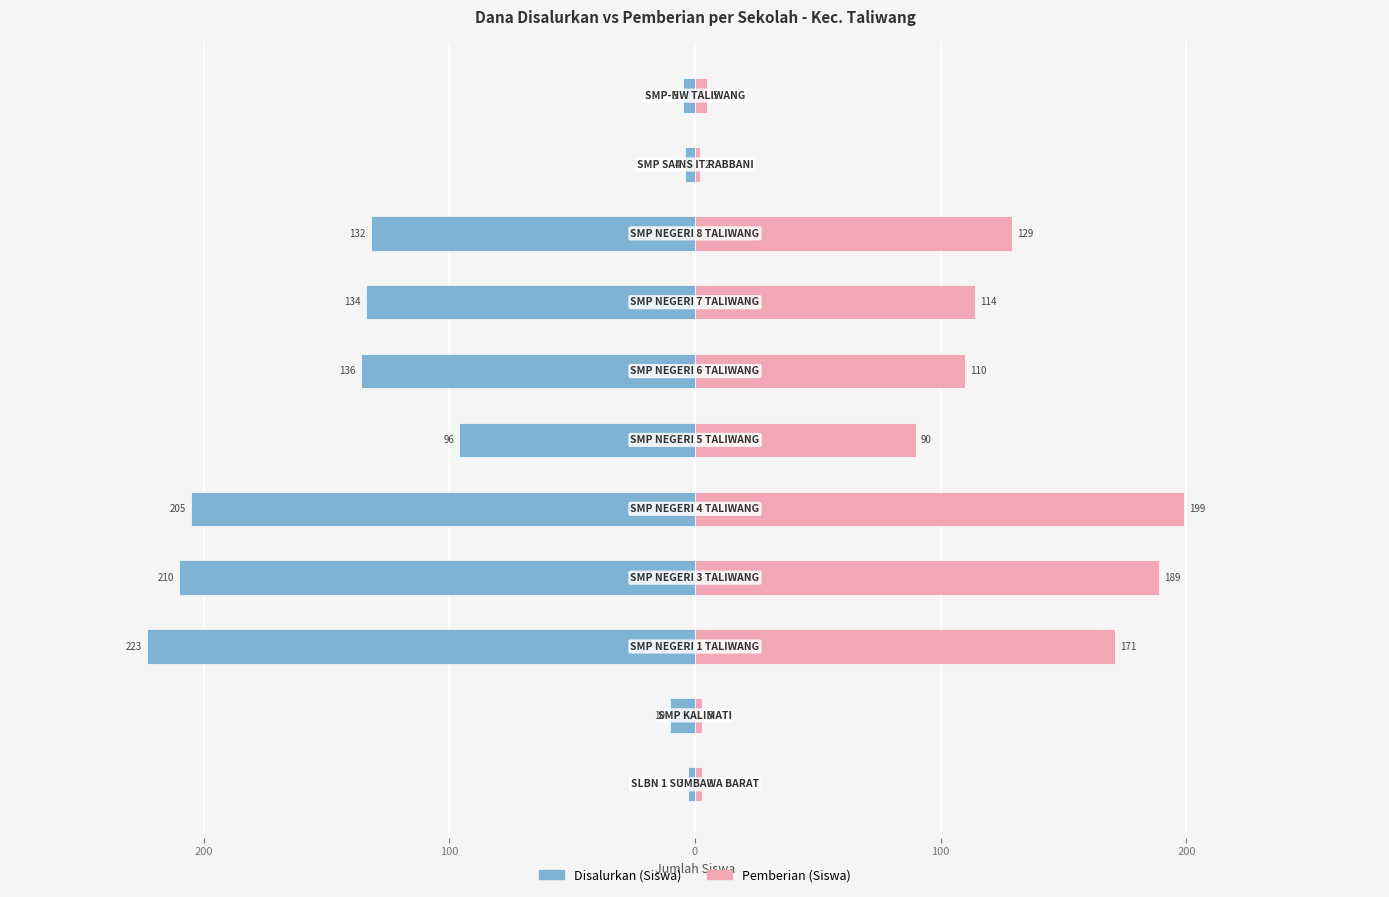

Between 300 and 0, which is larger?

300